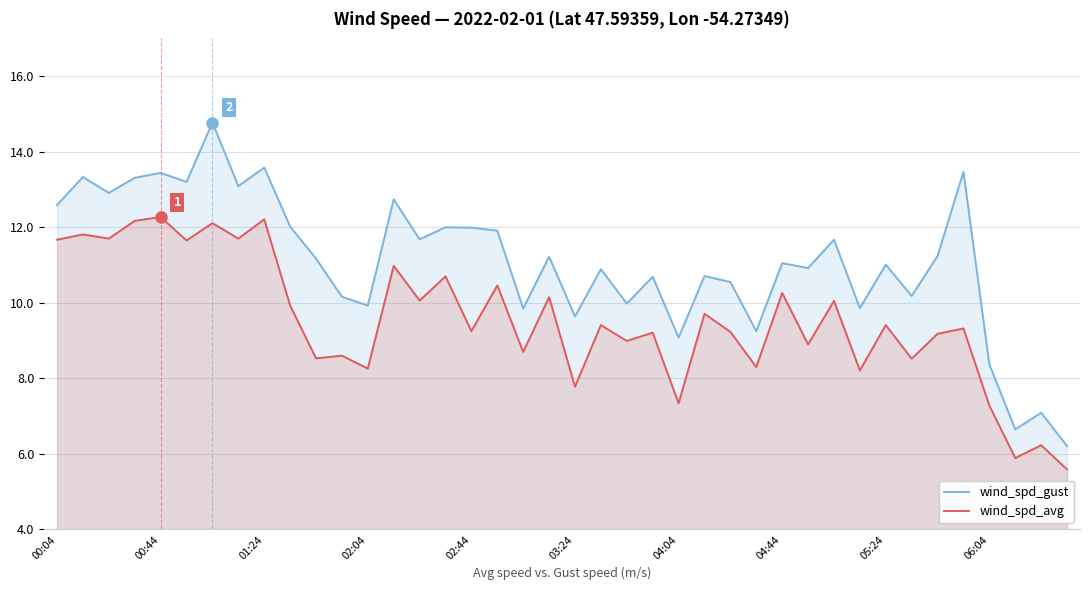

Rank the series by their average value, from lowest to highest.

wind_spd_avg, wind_spd_gust